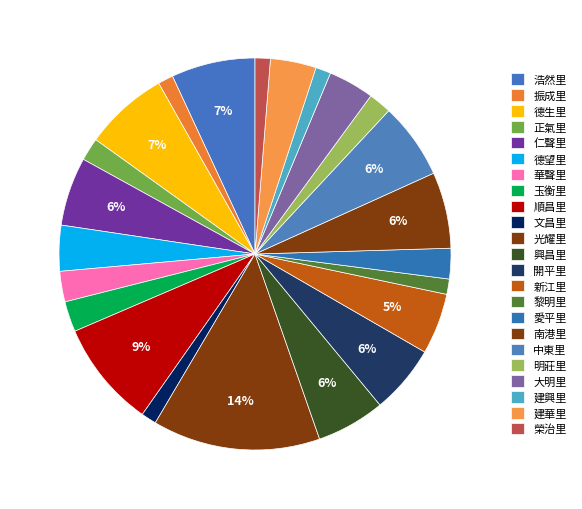

The 浩然里 slice represents 7% of the pie. True or false?

True